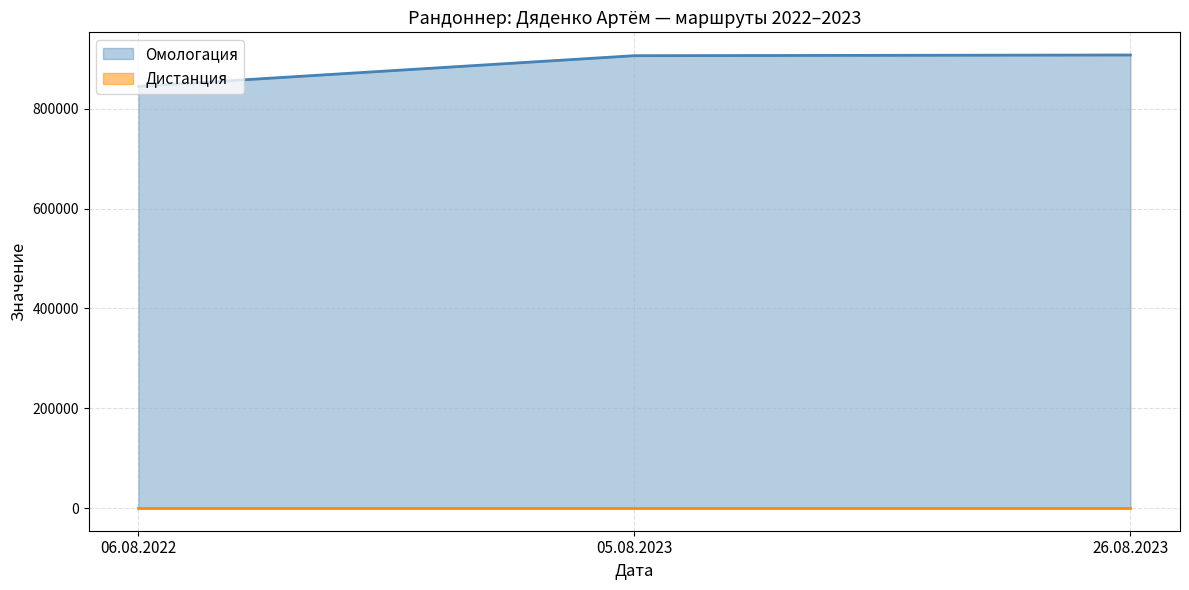

Rank the series by their maximum value, from lowest to highest.

Дистанция, Омологация